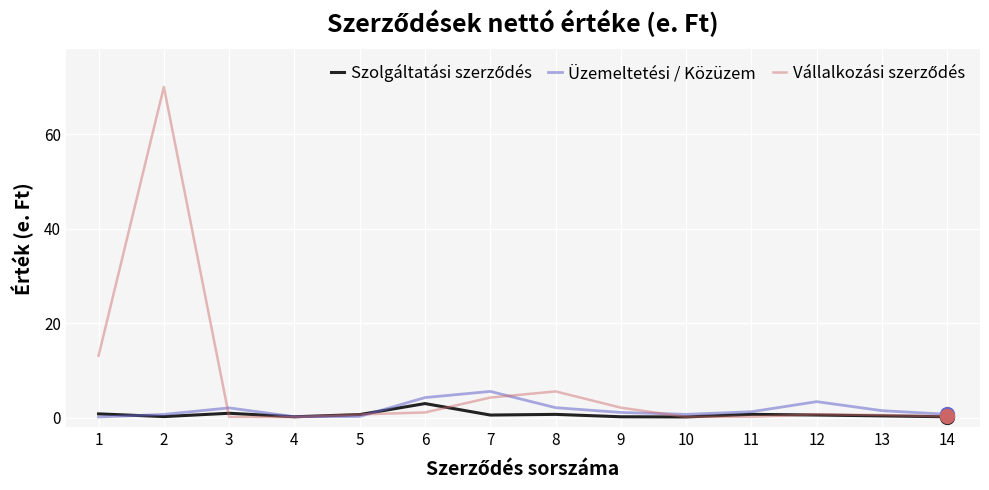

What is the maximum value shown in the chart?

70.0